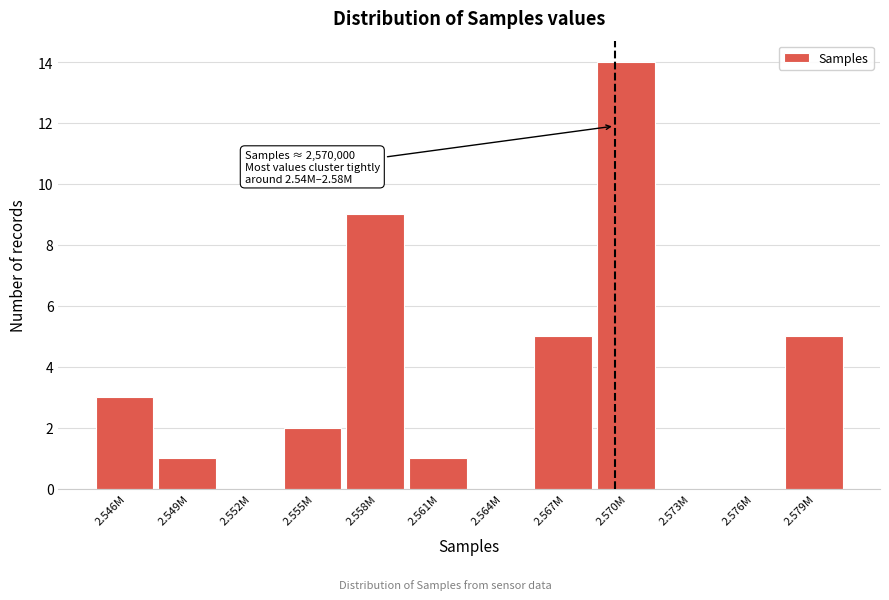

Reading left to right, transcribe all the data shown in this chart.

2.546M=3	2.549M=1	2.552M=0	2.555M=2	2.558M=9	2.561M=1	2.564M=0	2.567M=5	2.570M=14	2.573M=0	2.576M=0	2.579M=5